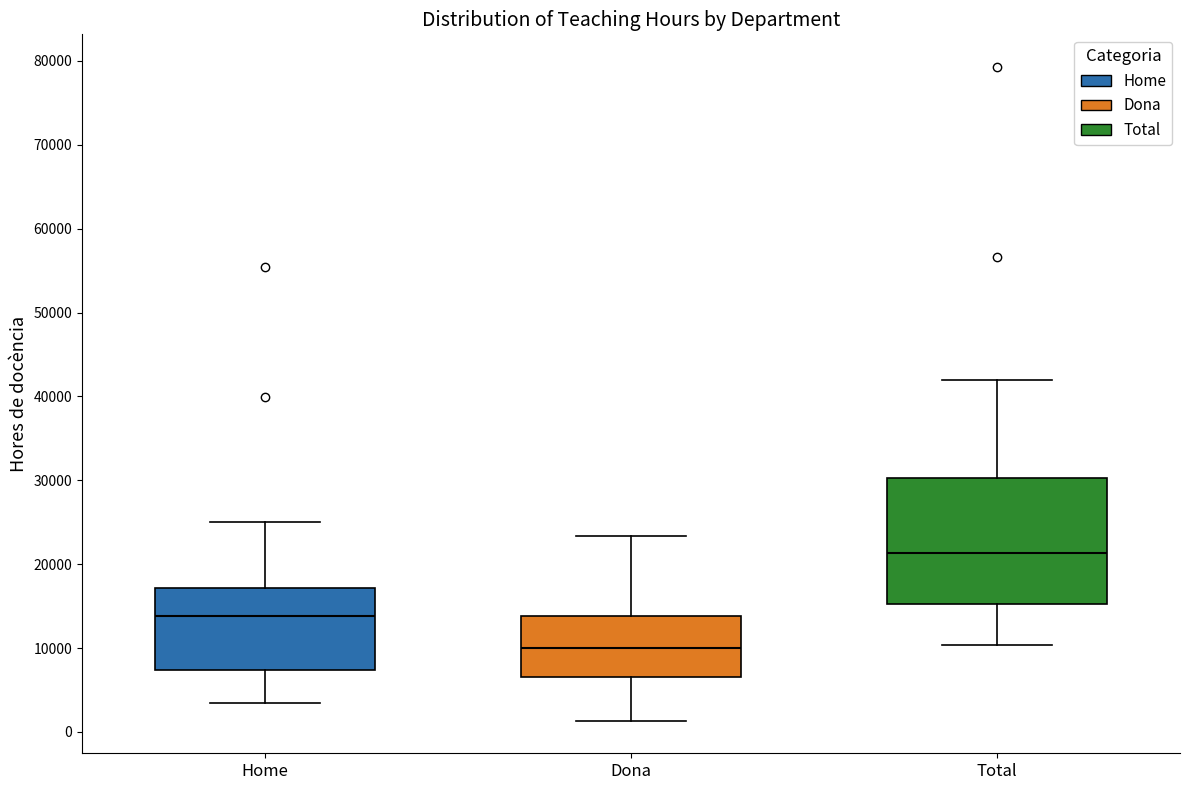

Reading left to right, read every box against the y-axis: the position of its median line, the range the box covers, and the ends of its whiskers. The values are not printed on the chart, so give them approximately, as read against the axis.

Home: median 14000, box 7000 to 17000, whiskers 3000 to 25000
Dona: median 10000, box 7000 to 14000, whiskers 1000 to 23000
Total: median 21000, box 15000 to 30000, whiskers 10000 to 42000